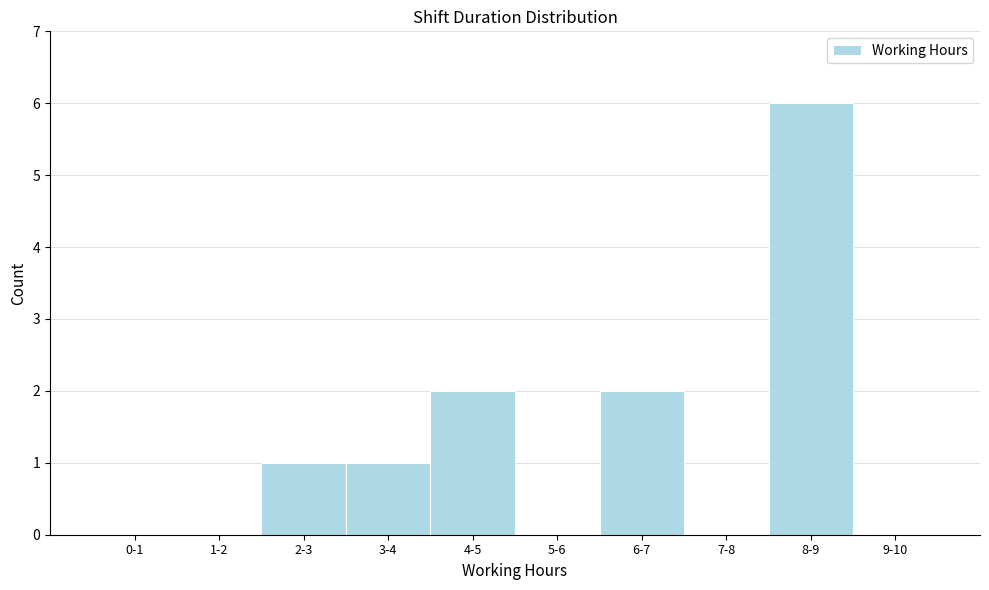

Reading left to right, list all the values displayed in this chart.

0-1=0	1-2=0	2-3=1	3-4=1	4-5=2	5-6=0	6-7=2	7-8=0	8-9=6	9-10=0